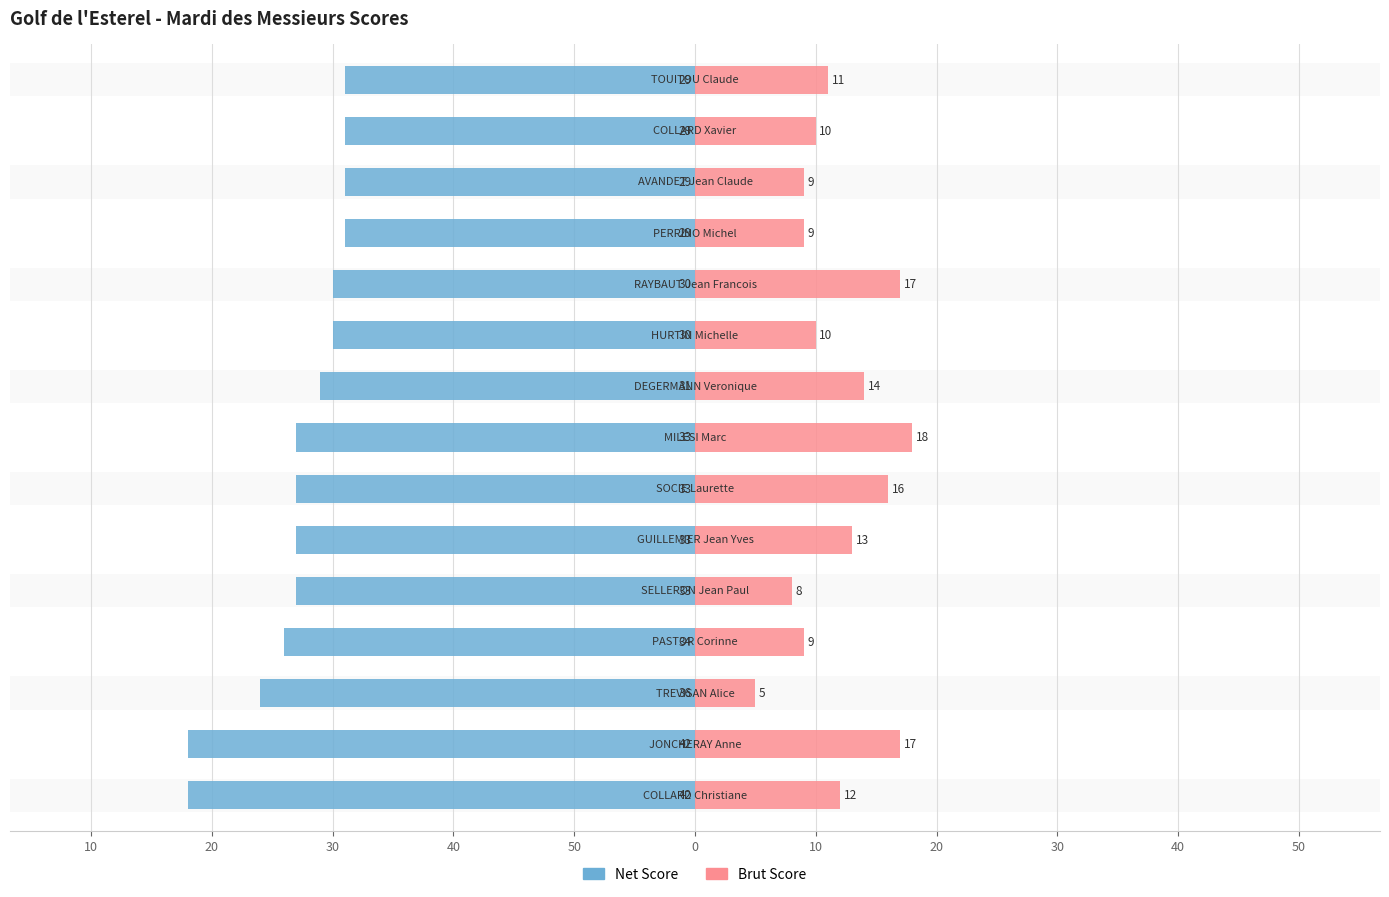

The value of Net Score at 10 is -56. True or false?

False